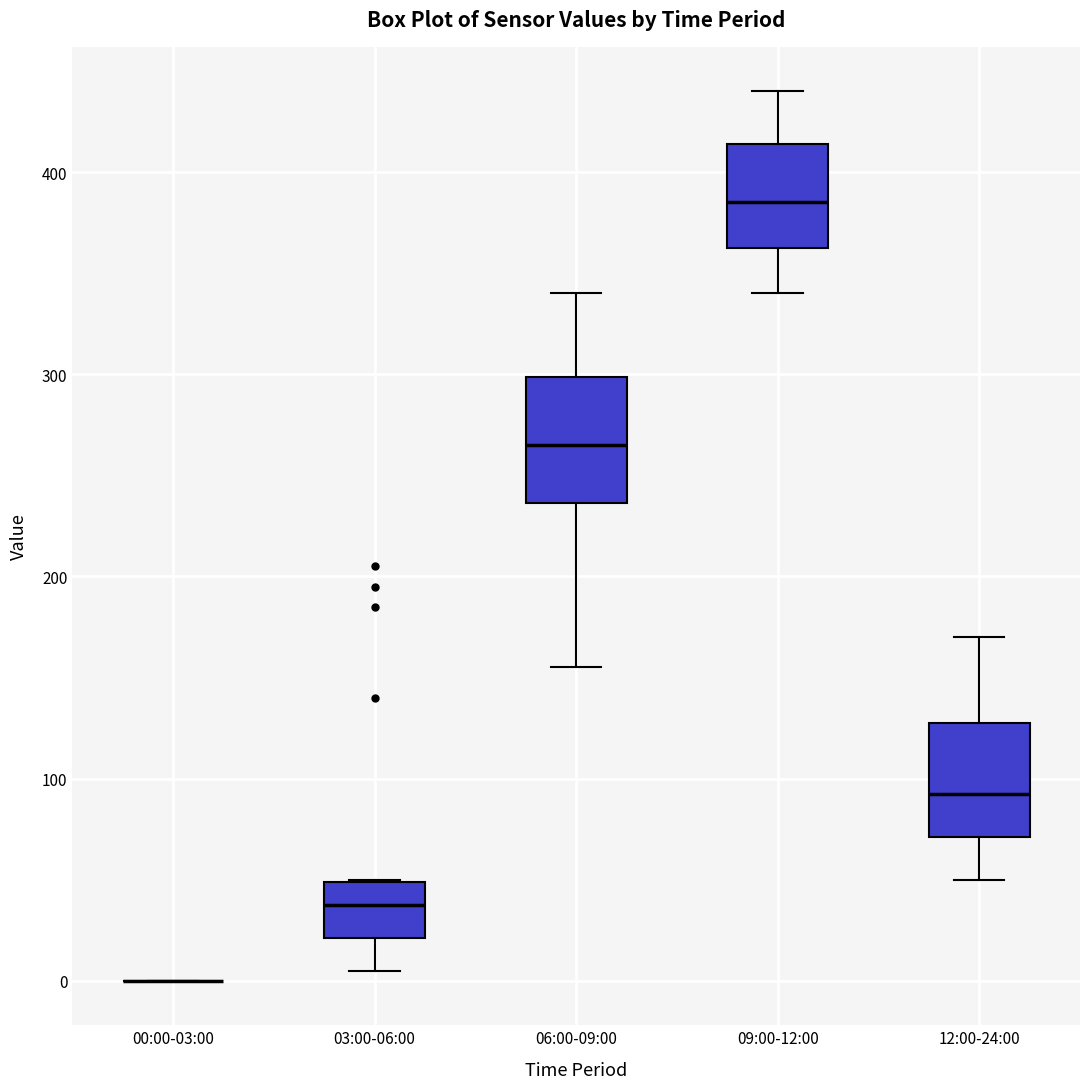

Reading left to right, read every box against the y-axis: the position of its median line, the range the box covers, and the ends of its whiskers. The values are not printed on the chart, so give them approximately, as read against the axis.

00:00-03:00: box collapsed to a line at 0, whiskers 0 to 0
03:00-06:00: median 40, box 20 to 50, whiskers 10 to 50
06:00-09:00: median 270, box 240 to 300, whiskers 160 to 340
09:00-12:00: median 390, box 360 to 410, whiskers 340 to 440
12:00-24:00: median 90, box 70 to 130, whiskers 50 to 170